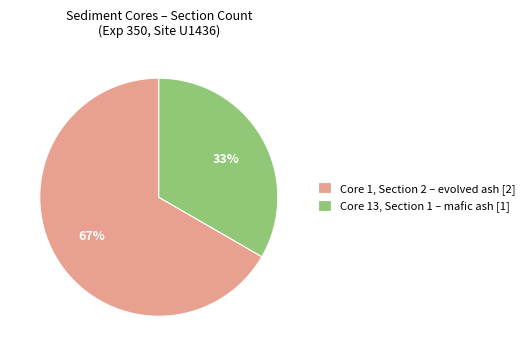

The Core 1, Section 2 – evolved ash [2] slice represents 54% of the pie. True or false?

False